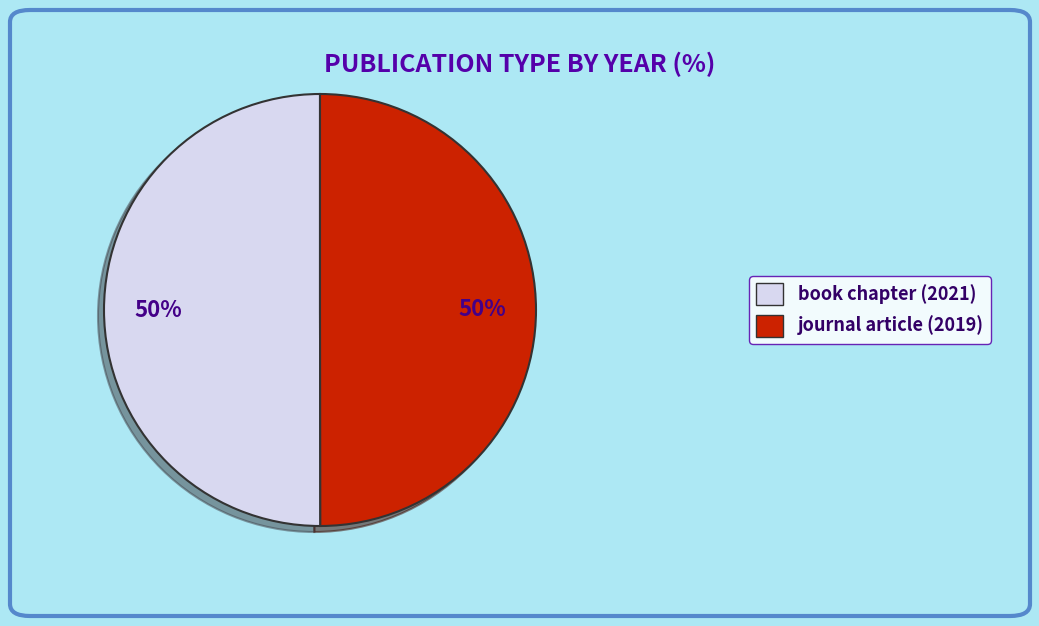

Approximately how many times larger is the value at journal article (2019) compared to book chapter (2021)?

1.0